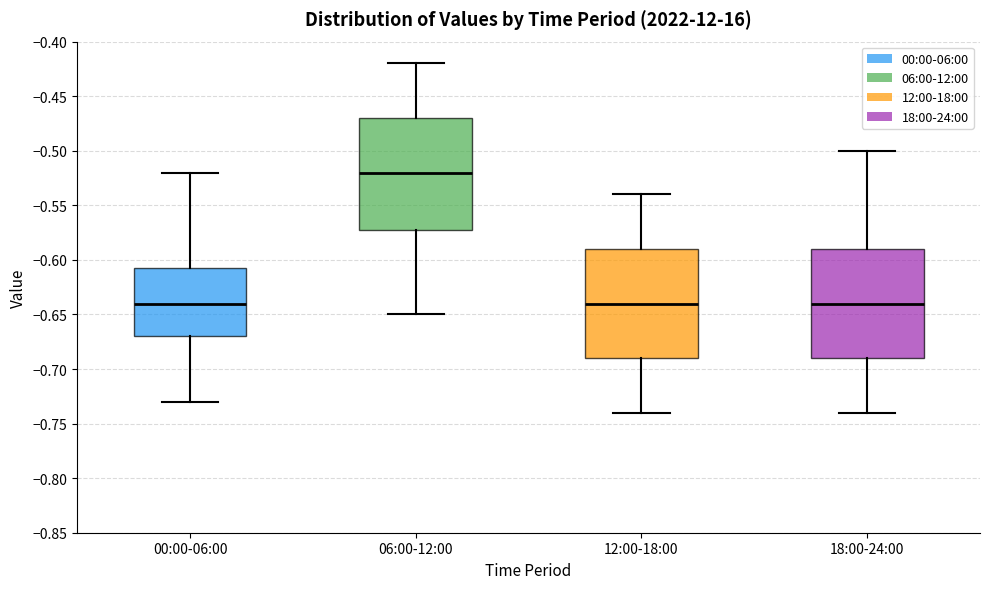

Reading left to right, read every box against the y-axis: the position of its median line, the range the box covers, and the ends of its whiskers. The values are not printed on the chart, so give them approximately, as read against the axis.

00:00-06:00: median -0.640, box -0.670 to -0.605, whiskers -0.730 to -0.520
06:00-12:00: median -0.520, box -0.570 to -0.470, whiskers -0.650 to -0.420
12:00-18:00: median -0.640, box -0.690 to -0.590, whiskers -0.740 to -0.540
18:00-24:00: median -0.640, box -0.690 to -0.590, whiskers -0.740 to -0.500